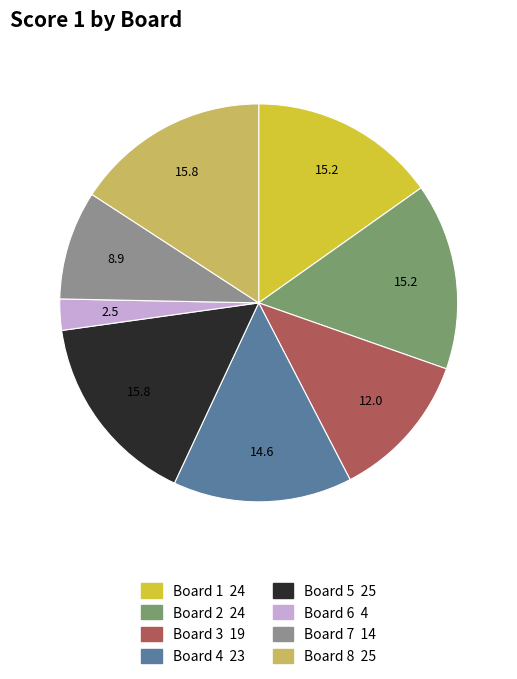

What is the ratio of the value at Board 2 to the value at Board 8?

1.0